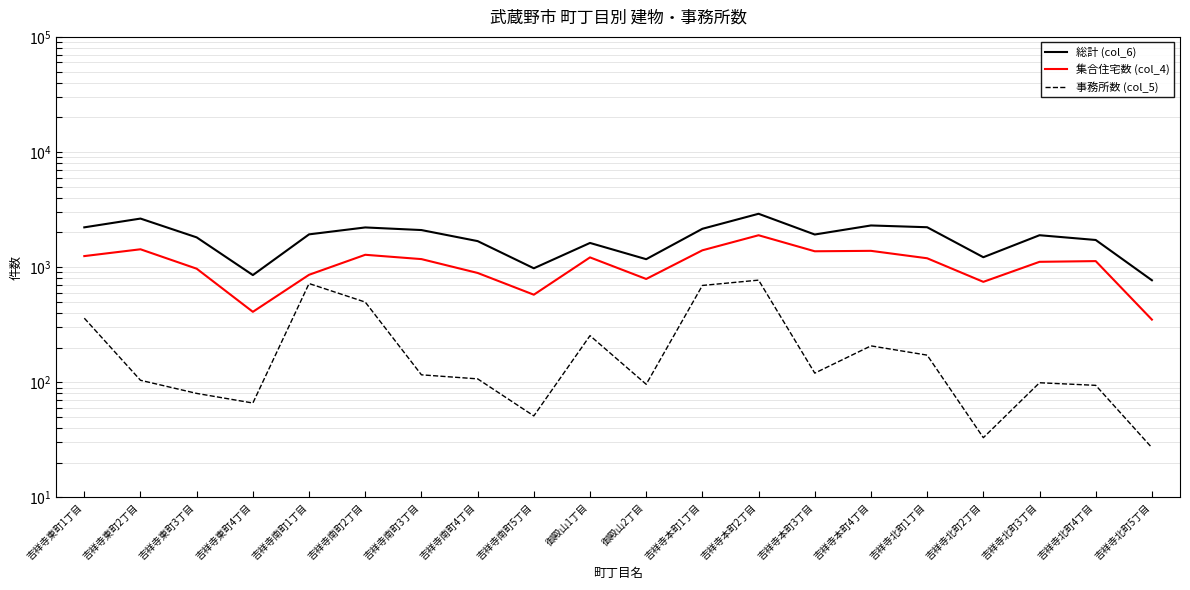

Between 吉祥寺南町2丁目 and 吉祥寺南町3丁目, which series saw the biggest shift?

事務所数 (col_5)